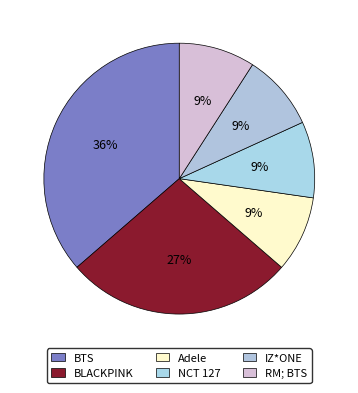

Count the number of slices in the pie.

6